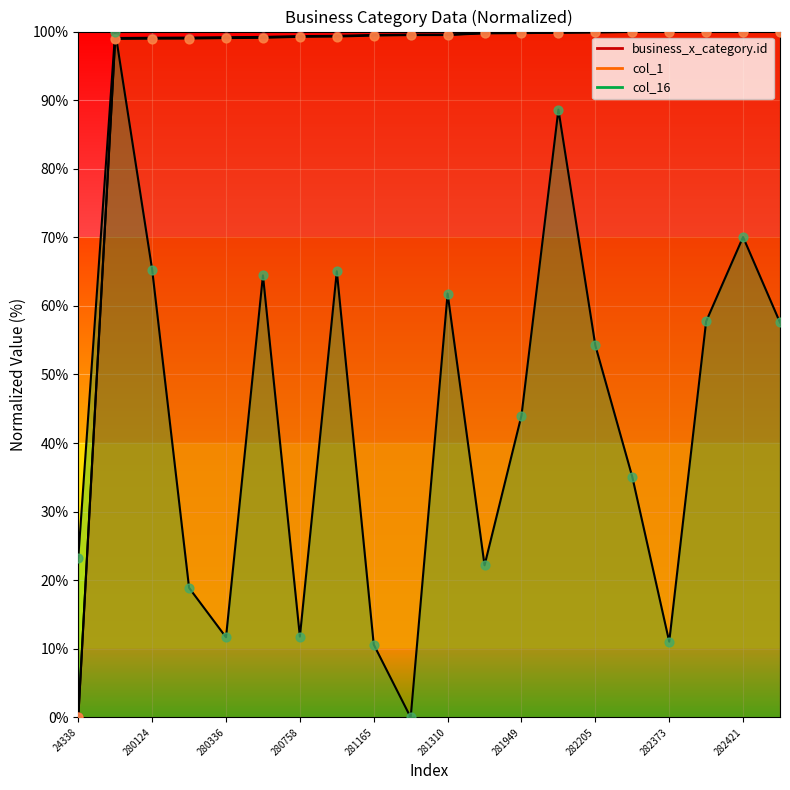

Is the value of business_x_category.id at 281165 greater than the value of col_16 at 281949?

Yes